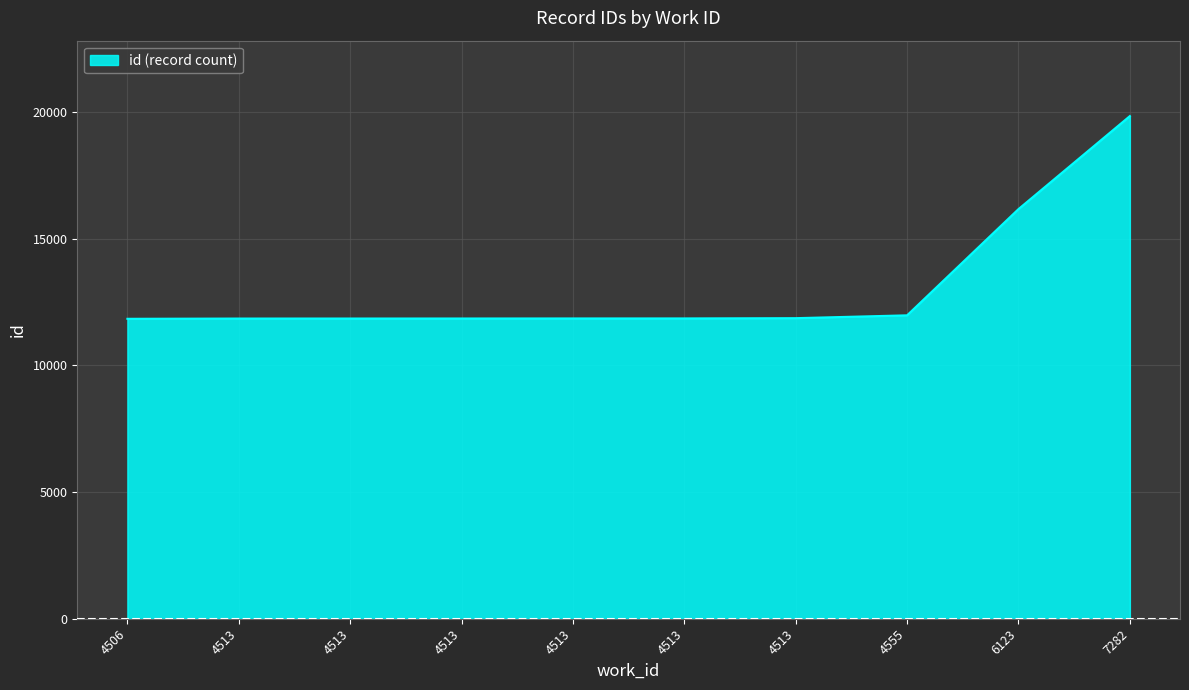

What is the smallest value displayed?

11837